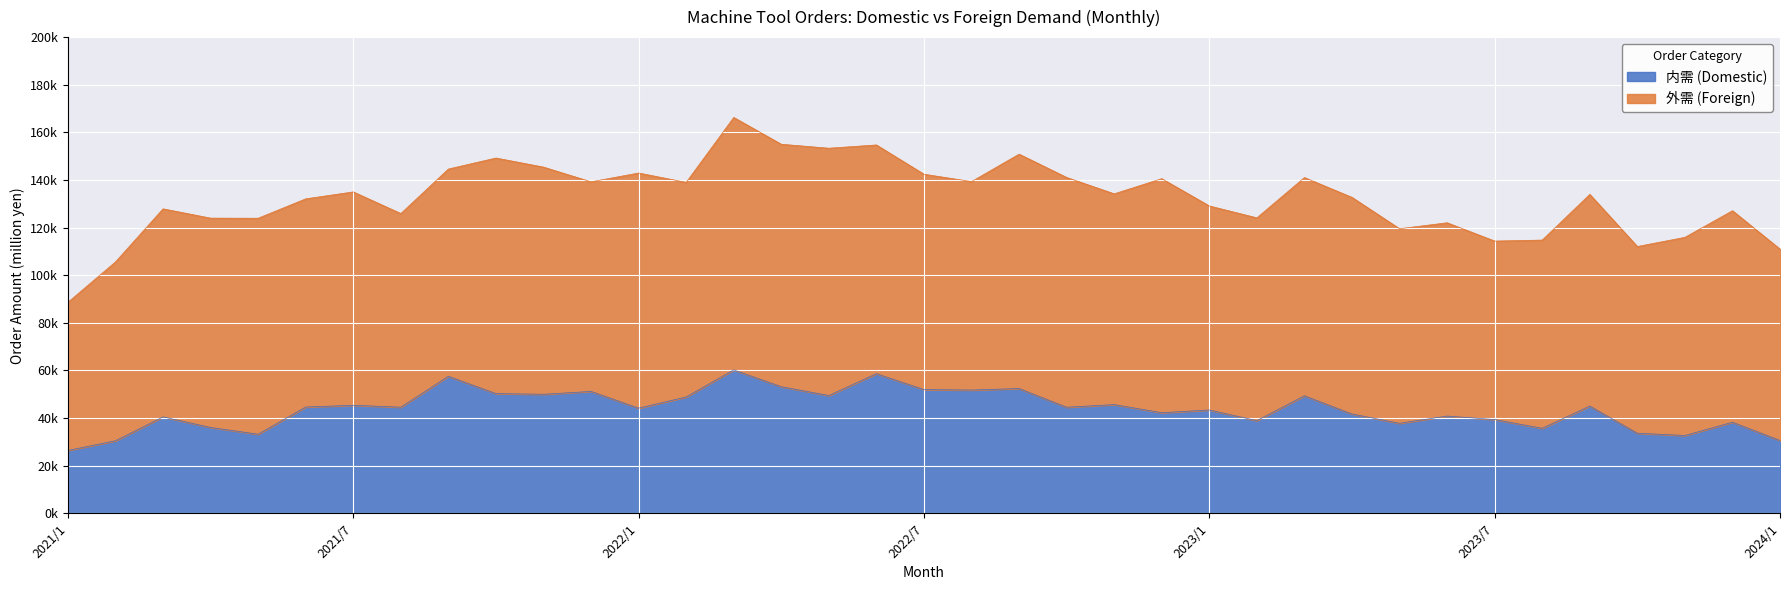

At which category does the chart reach its minimum across all series?

2021/1